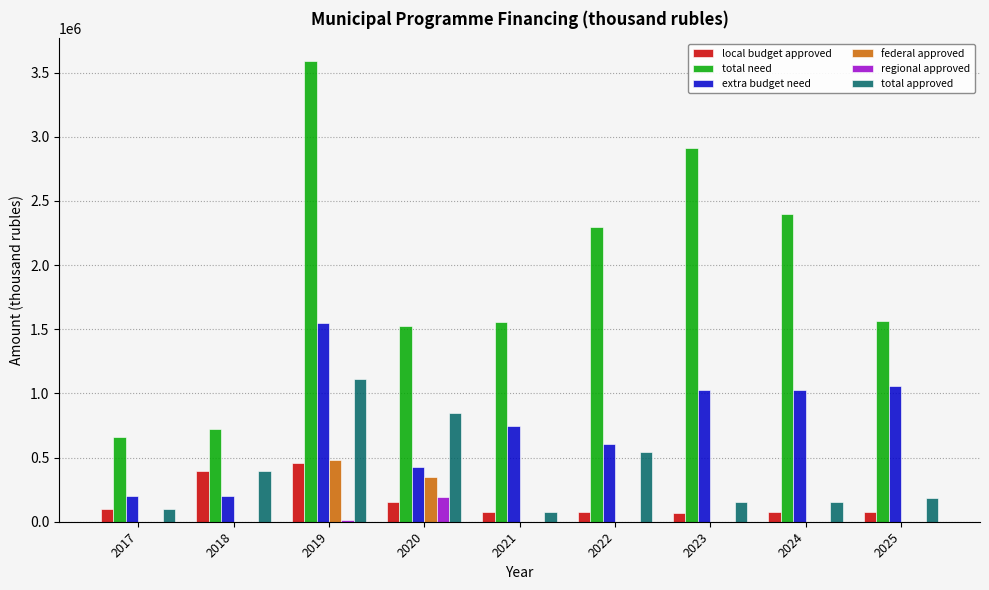

The value of total need at 2025 is 2660682.7. True or false?

False